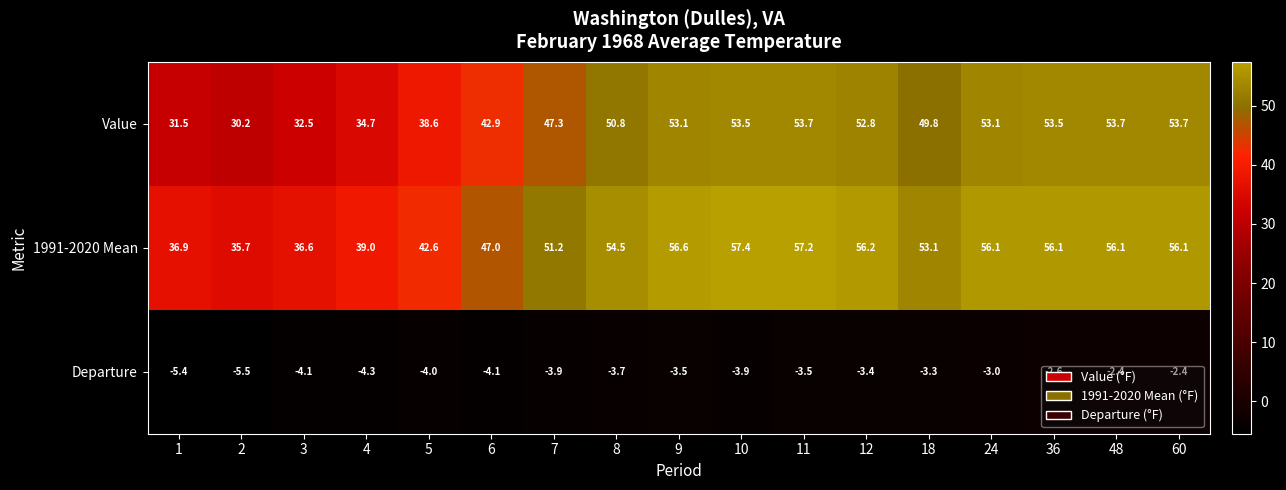

Which series has the largest total across all categories?

1991-2020 Mean